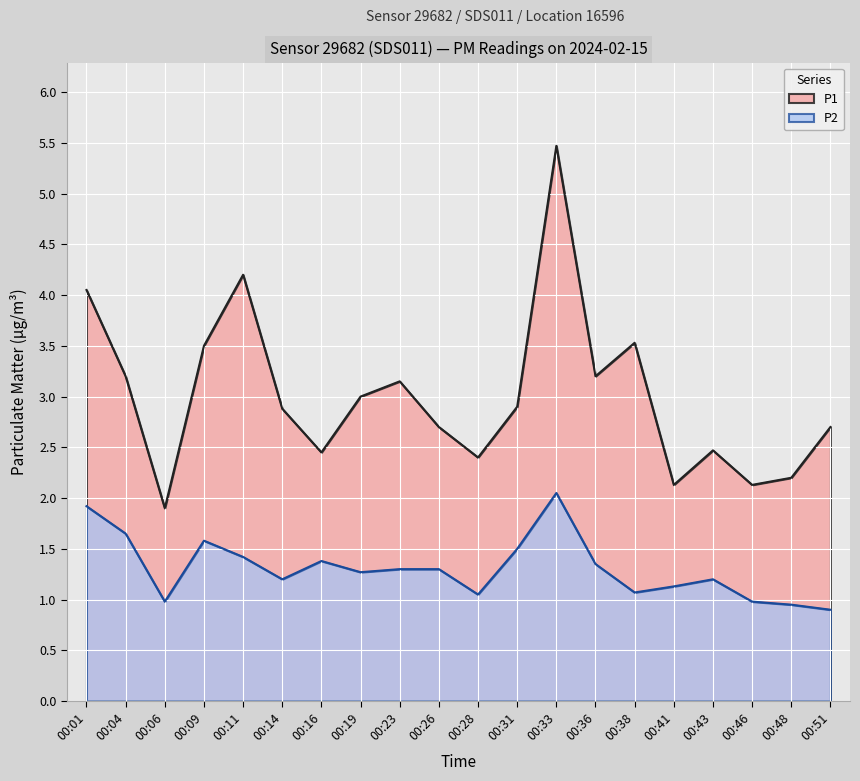

What are all the series names shown in the legend?

P1, P2